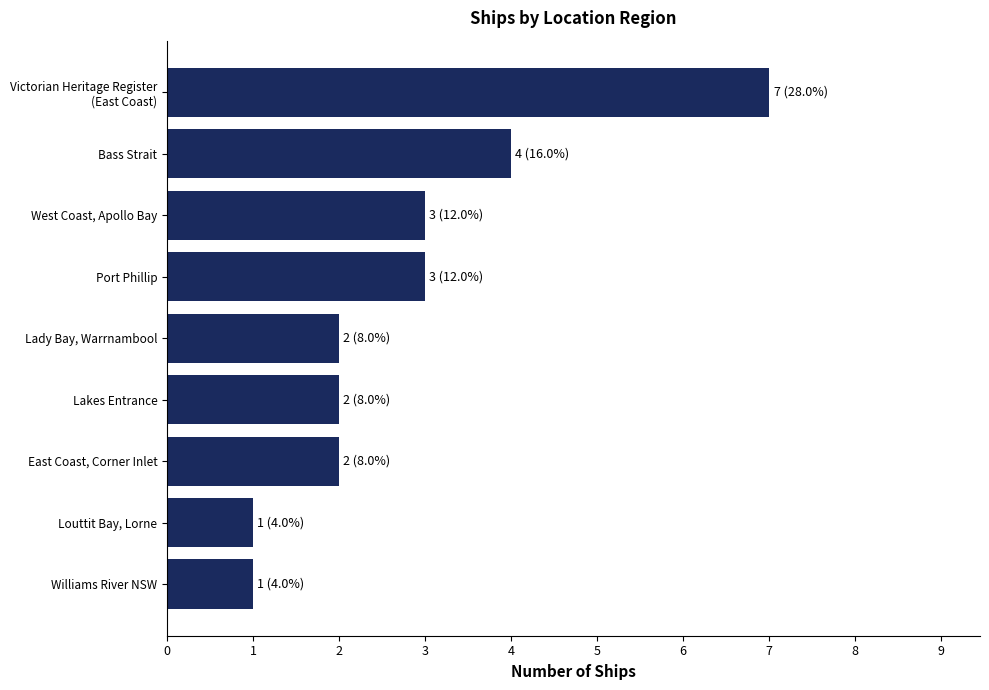

How many values are between 2 and 3?

5